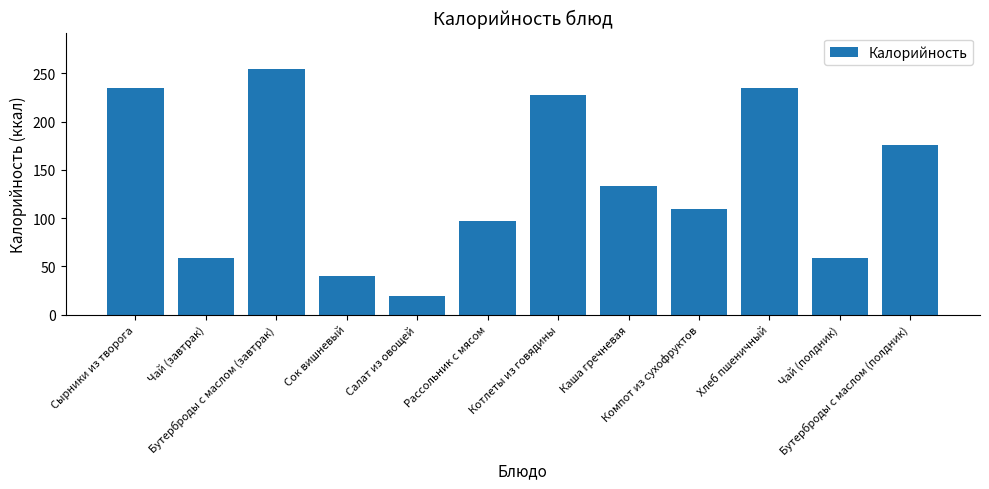

What is the maximum value shown in the chart?

254.2